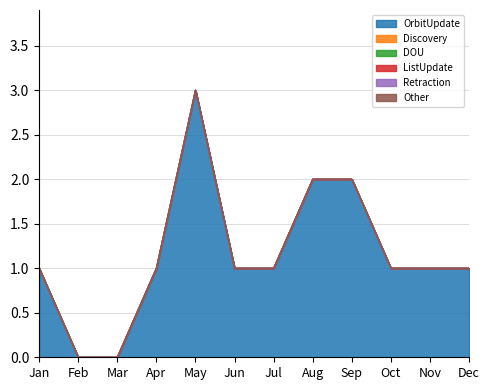

At which category is the sum across all series the highest?

May